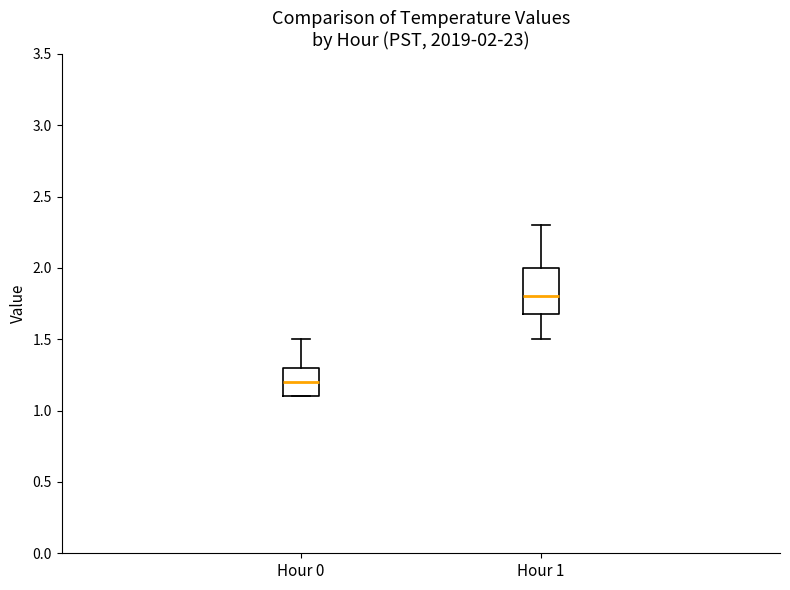

Comparing the boxes themselves (not the whiskers), which one is the tallest?

Hour 1